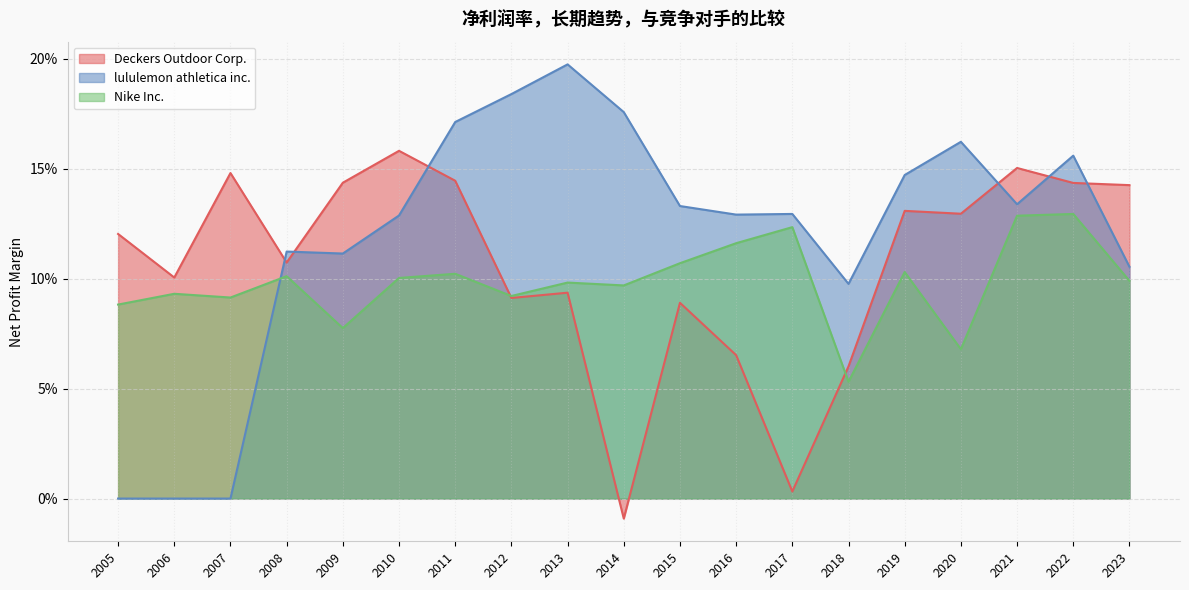

True or false: lululemon athletica inc. and Deckers Outdoor Corp. cross at least once.

True